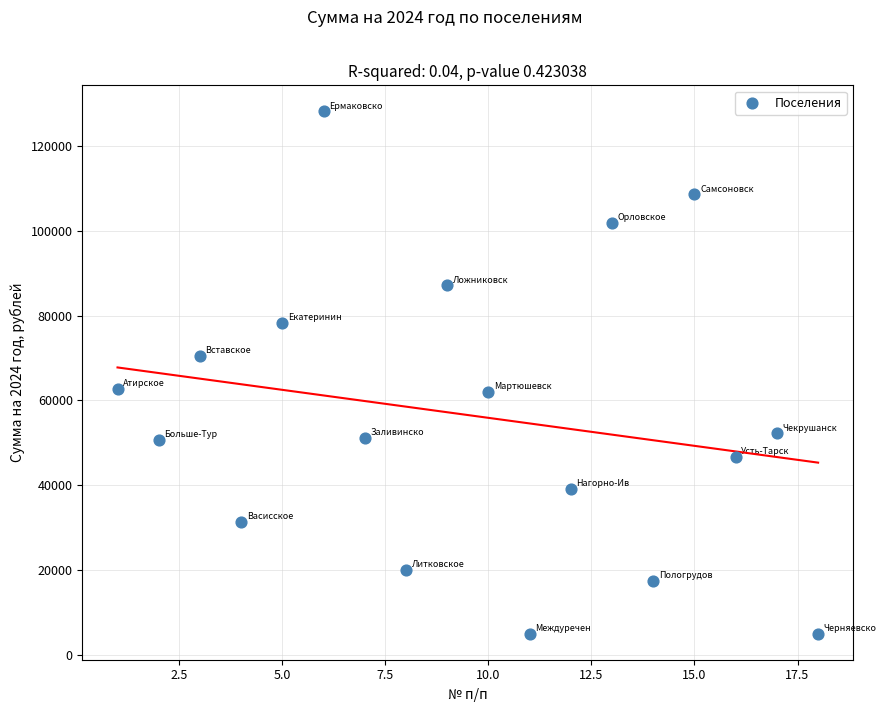

What is the range of Y values (max minus min)?

123184.3